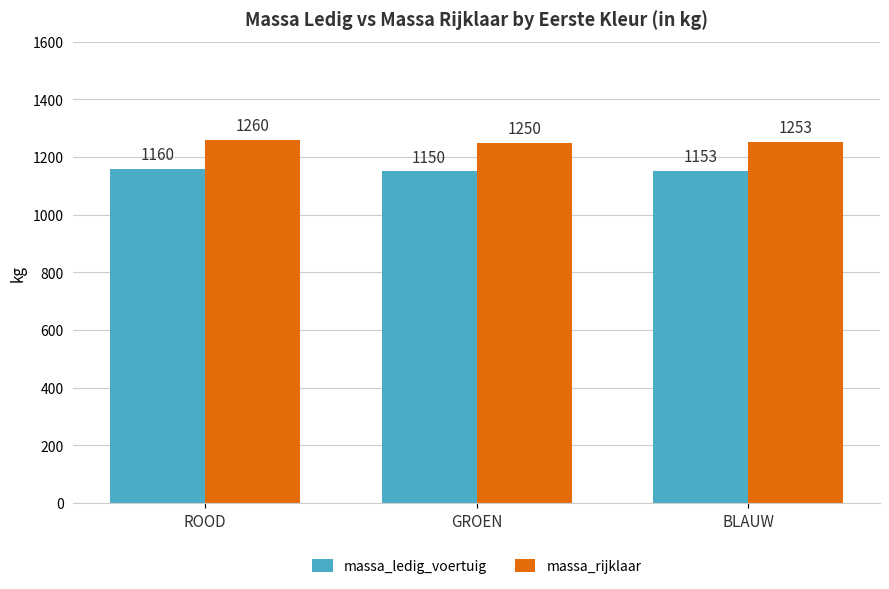

What is the value of the massa_ledig_voertuig bar at the 3rd from the left?

1153